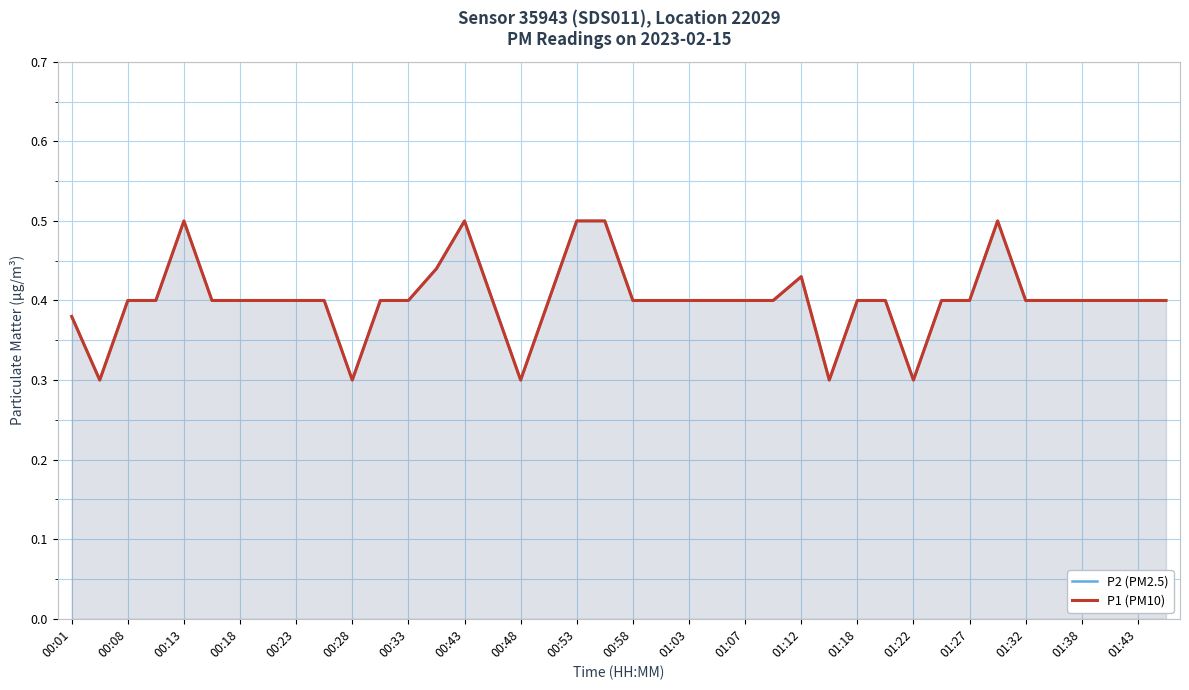

What is the value of the P2 (PM2.5) point at the 9th from the left?

0.4